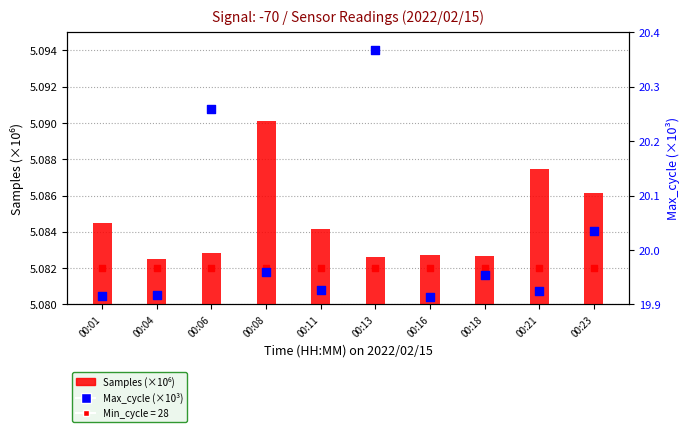

At how many categories does at least one series exceed 6?

10